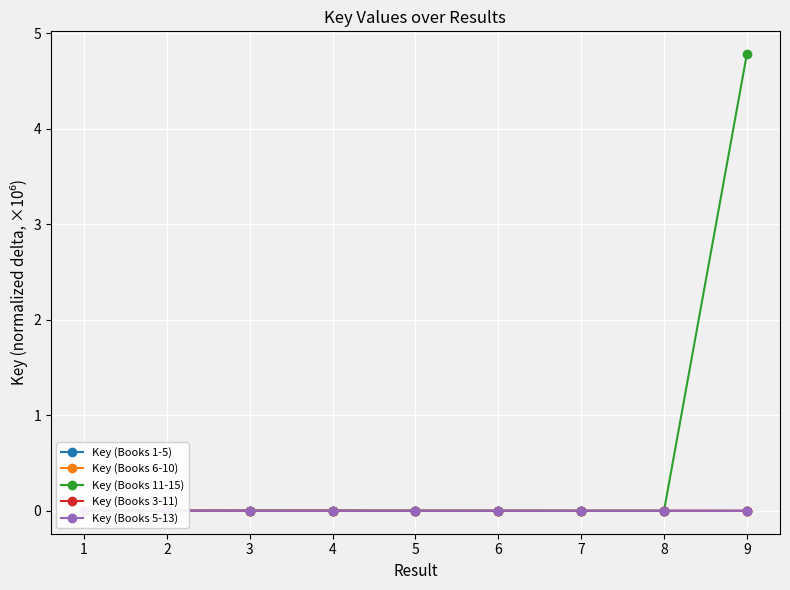

What is the difference between the highest and lowest values at 9?

4.8